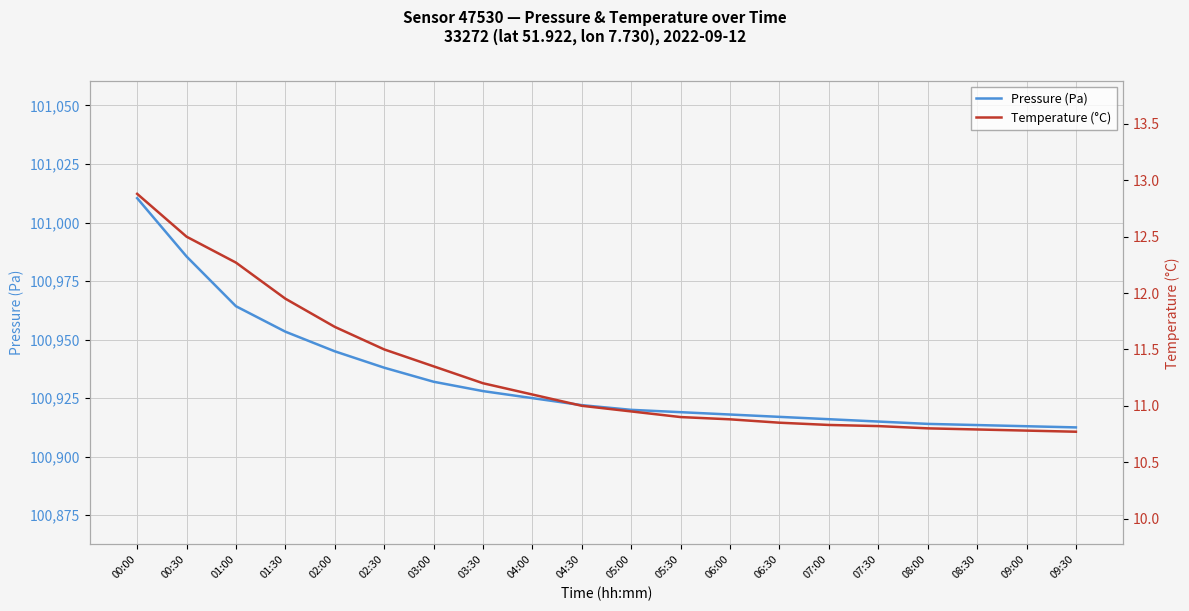

Reading left to right, transcribe all the data shown in this chart.

Pressure (Pa): 00:00=101010.4	00:30=100985.5	01:00=100964.2	01:30=100953.4	02:00=100945.0	02:30=100938.0	03:00=100932.0	03:30=100928.0	04:00=100925.0	04:30=100922.0	05:00=100920.0	05:30=100919.0	06:00=100918.0	06:30=100917.0	07:00=100916.0	07:30=100915.0	08:00=100914.0	08:30=100913.5	09:00=100913.0	09:30=100912.5
Temperature (°C): 00:00=12.9	00:30=12.5	01:00=12.3	01:30=11.9	02:00=11.7	02:30=11.5	03:00=11.3	03:30=11.2	04:00=11.1	04:30=11.0	05:00=10.9	05:30=10.9	06:00=10.9	06:30=10.8	07:00=10.8	07:30=10.8	08:00=10.8	08:30=10.8	09:00=10.8	09:30=10.8